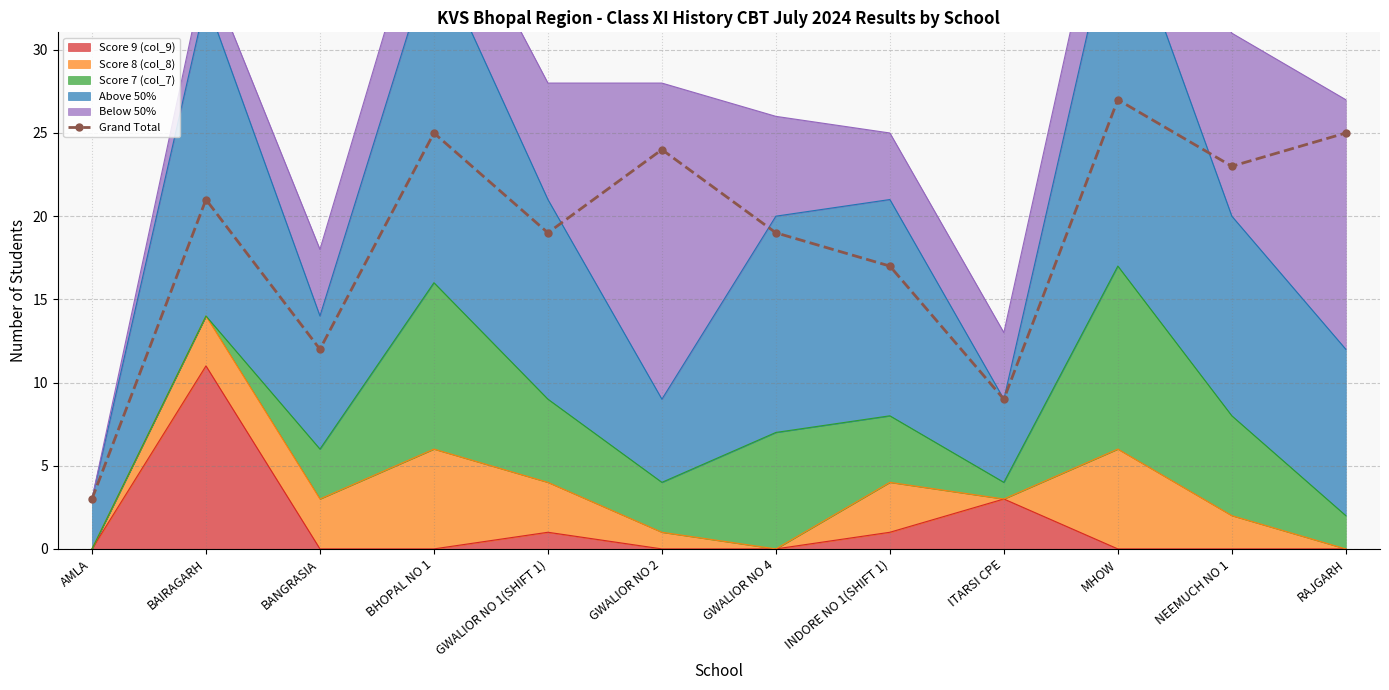

The value at AMLA is 3. True or false?

True